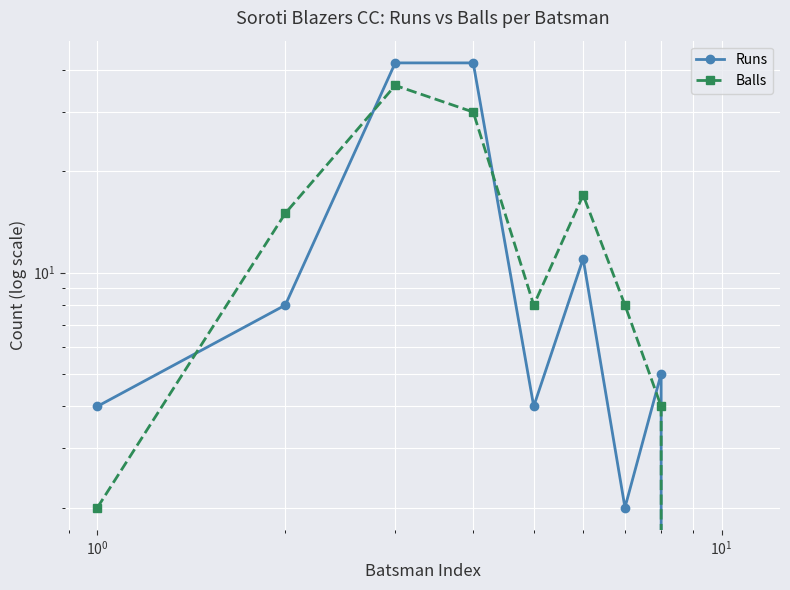

Reading left to right, list all the values displayed in this chart.

Runs: 4	8	42	42	4	11	2	5	0	0	0
Balls: 2	15	36	30	8	17	8	4	0	0	0